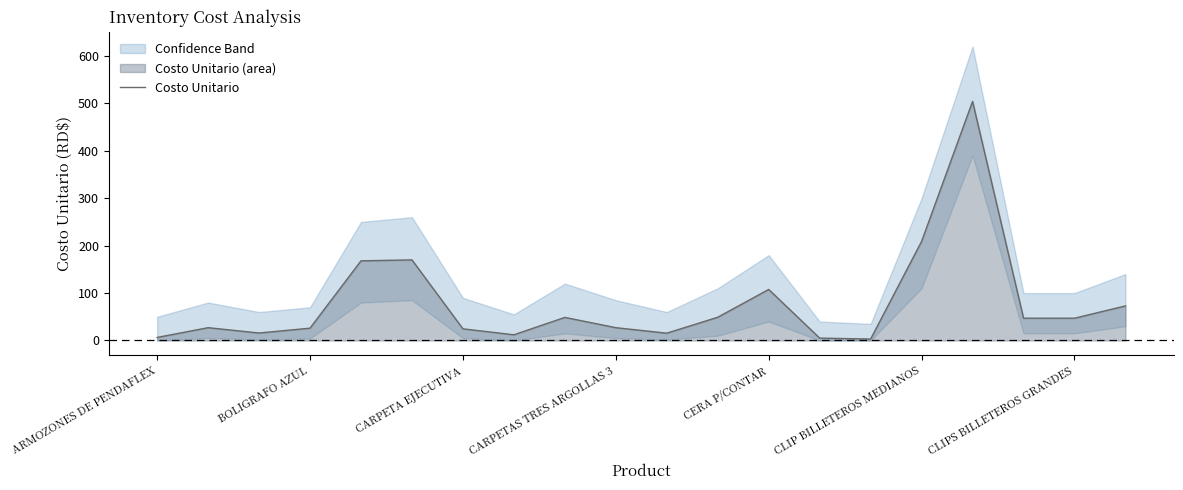

At which label is Costo Unitario closest to 253?

CLIP BILLETEROS MEDIANOS